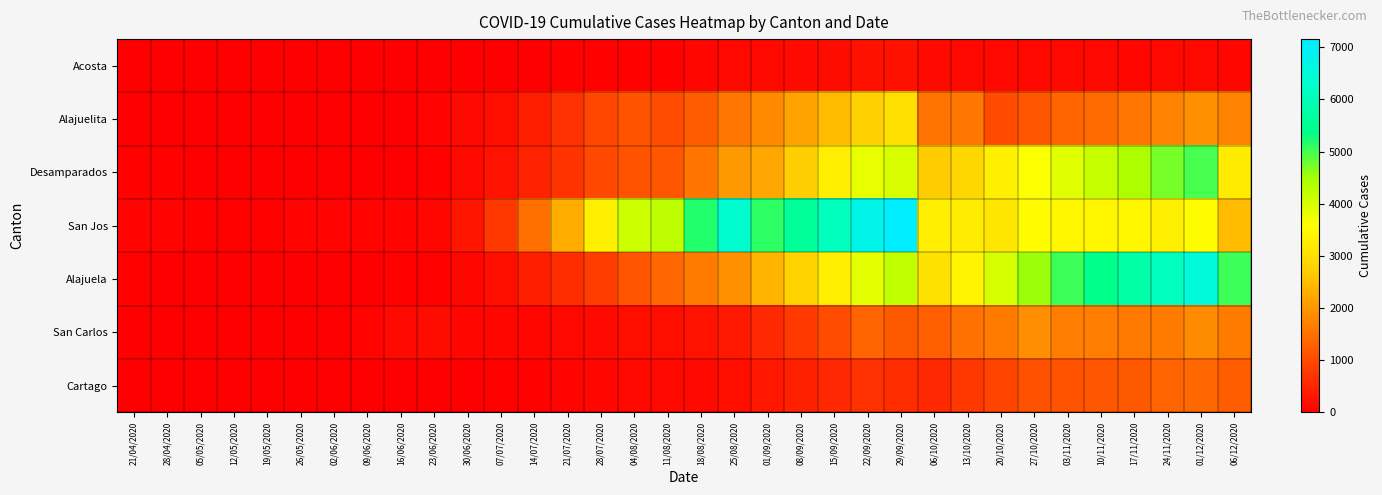

Reading right to left, what are all the values shown in this chart?

Acosta: 06/12/2020=97	01/12/2020=117	24/11/2020=113	17/11/2020=91	10/11/2020=112	03/11/2020=121	27/10/2020=116	20/10/2020=117	13/10/2020=132	06/10/2020=162	29/09/2020=229	22/09/2020=227	15/09/2020=185	08/09/2020=153	01/09/2020=128	25/08/2020=133	18/08/2020=90	11/08/2020=48	04/08/2020=38	28/07/2020=29	21/07/2020=31	14/07/2020=26	07/07/2020=8	30/06/2020=2	23/06/2020=2	16/06/2020=0	09/06/2020=0	02/06/2020=0	26/05/2020=0	19/05/2020=0	12/05/2020=0	05/05/2020=0	28/04/2020=0	21/04/2020=0
Alajuelita: 06/12/2020=1707	01/12/2020=1909	24/11/2020=1708	17/11/2020=1568	10/11/2020=1417	03/11/2020=1317	27/10/2020=1172	20/10/2020=1003	13/10/2020=1590	06/10/2020=1536	29/09/2020=3041	22/09/2020=2780	15/09/2020=2467	08/09/2020=2147	01/09/2020=1831	25/08/2020=1577	18/08/2020=1224	11/08/2020=1007	04/08/2020=1107	28/07/2020=941	21/07/2020=645	14/07/2020=398	07/07/2020=217	30/06/2020=117	23/06/2020=65	16/06/2020=19	09/06/2020=9	02/06/2020=4	26/05/2020=2	19/05/2020=1	12/05/2020=4	05/05/2020=7	28/04/2020=9	21/04/2020=12
Desamparados: 06/12/2020=3220	01/12/2020=4981	24/11/2020=4731	17/11/2020=4443	10/11/2020=4171	03/11/2020=3894	27/10/2020=3615	20/10/2020=3306	13/10/2020=2906	06/10/2020=2704	29/09/2020=3976	22/09/2020=3818	15/09/2020=3278	08/09/2020=2717	01/09/2020=2200	25/08/2020=2017	18/08/2020=1544	11/08/2020=1163	04/08/2020=1101	28/07/2020=974	21/07/2020=692	14/07/2020=455	07/07/2020=264	30/06/2020=134	23/06/2020=47	16/06/2020=14	09/06/2020=11	02/06/2020=11	26/05/2020=14	19/05/2020=19	12/05/2020=23	05/05/2020=27	28/04/2020=33	21/04/2020=45
San Jos: 06/12/2020=2472	01/12/2020=3526	24/11/2020=3321	17/11/2020=3449	10/11/2020=3437	03/11/2020=3461	27/10/2020=3528	20/10/2020=3136	13/10/2020=3260	06/10/2020=3288	29/09/2020=7156	22/09/2020=6747	15/09/2020=6049	08/09/2020=5581	01/09/2020=5138	25/08/2020=6321	18/08/2020=5193	11/08/2020=4253	04/08/2020=4113	28/07/2020=3310	21/07/2020=2268	14/07/2020=1464	07/07/2020=743	30/06/2020=287	23/06/2020=105	16/06/2020=75	09/06/2020=66	02/06/2020=57	26/05/2020=60	19/05/2020=55	12/05/2020=39	05/05/2020=55	28/04/2020=69	21/04/2020=82
Alajuela: 06/12/2020=5043	01/12/2020=6500	24/11/2020=6086	17/11/2020=5763	10/11/2020=5420	03/11/2020=5034	27/10/2020=4540	20/10/2020=4002	13/10/2020=3382	06/10/2020=3069	29/09/2020=4230	22/09/2020=3864	15/09/2020=3285	08/09/2020=2820	01/09/2020=2396	25/08/2020=1921	18/08/2020=1643	11/08/2020=1382	04/08/2020=1127	28/07/2020=828	21/07/2020=610	14/07/2020=395	07/07/2020=221	30/06/2020=105	23/06/2020=51	16/06/2020=29	09/06/2020=20	02/06/2020=8	26/05/2020=10	19/05/2020=11	12/05/2020=15	05/05/2020=25	28/04/2020=25	21/04/2020=37
San Carlos: 06/12/2020=1635	01/12/2020=1852	24/11/2020=1643	17/11/2020=1618	10/11/2020=1660	03/11/2020=1674	27/10/2020=1883	20/10/2020=1641	13/10/2020=1490	06/10/2020=1266	29/09/2020=1197	22/09/2020=1322	15/09/2020=1032	08/09/2020=782	01/09/2020=550	25/08/2020=356	18/08/2020=262	11/08/2020=218	04/08/2020=207	28/07/2020=144	21/07/2020=118	14/07/2020=89	07/07/2020=103	30/06/2020=111	23/06/2020=175	16/06/2020=157	09/06/2020=77	02/06/2020=21	26/05/2020=4	19/05/2020=1	12/05/2020=3	05/05/2020=12	28/04/2020=20	21/04/2020=24
Cartago: 06/12/2020=1238	01/12/2020=1371	24/11/2020=1330	17/11/2020=1201	10/11/2020=1151	03/11/2020=1107	27/10/2020=1072	20/10/2020=908	13/10/2020=727	06/10/2020=550	29/09/2020=600	22/09/2020=667	15/09/2020=544	08/09/2020=422	01/09/2020=322	25/08/2020=220	18/08/2020=152	11/08/2020=124	04/08/2020=129	28/07/2020=109	21/07/2020=66	14/07/2020=48	07/07/2020=28	30/06/2020=14	23/06/2020=7	16/06/2020=8	09/06/2020=6	02/06/2020=5	26/05/2020=3	19/05/2020=5	12/05/2020=6	05/05/2020=10	28/04/2020=10	21/04/2020=11